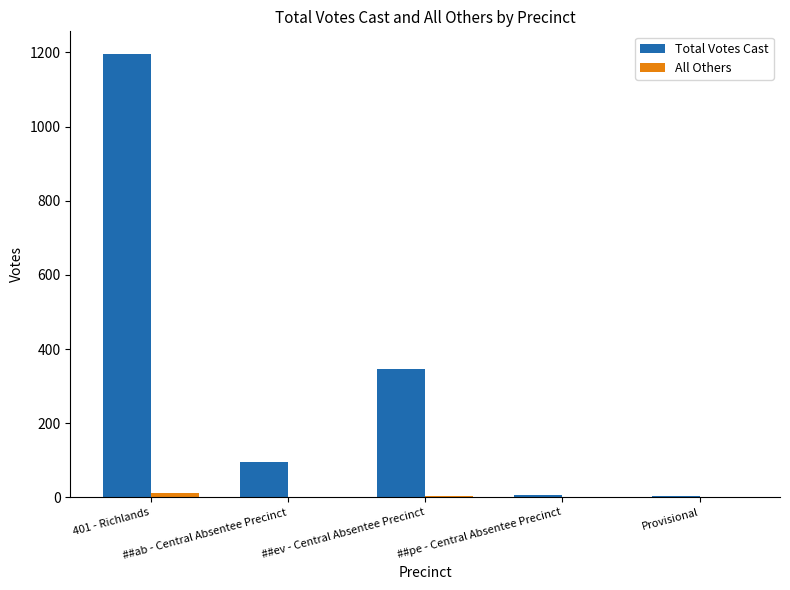

Which series has the largest total across all categories?

Total Votes Cast